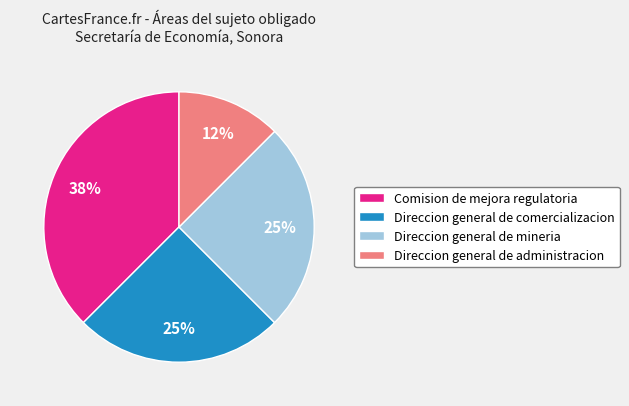

To the nearest percent, what is the average slice percentage?

25%